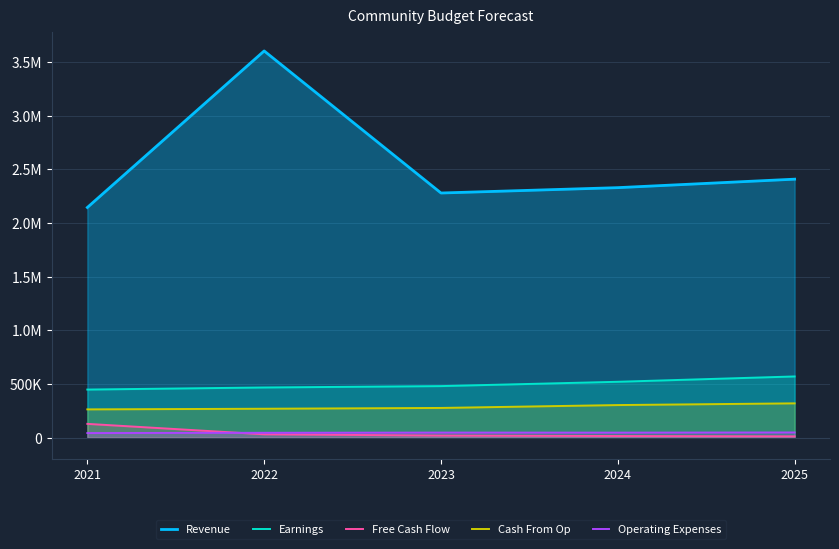

How many lines are shown in the chart?

5